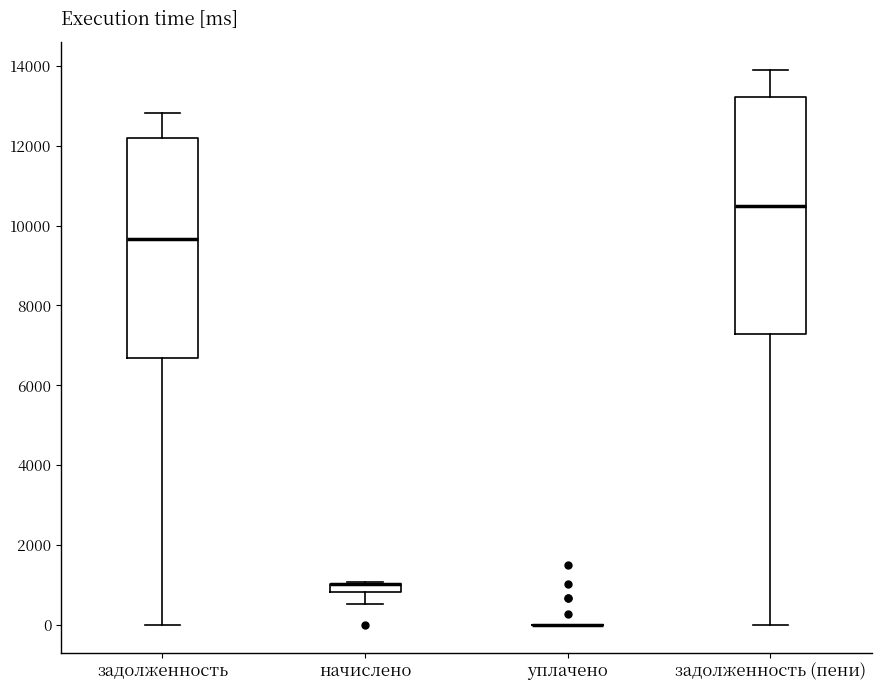

Comparing the boxes themselves (not the whiskers), which one is the tallest?

задолженность (пени)